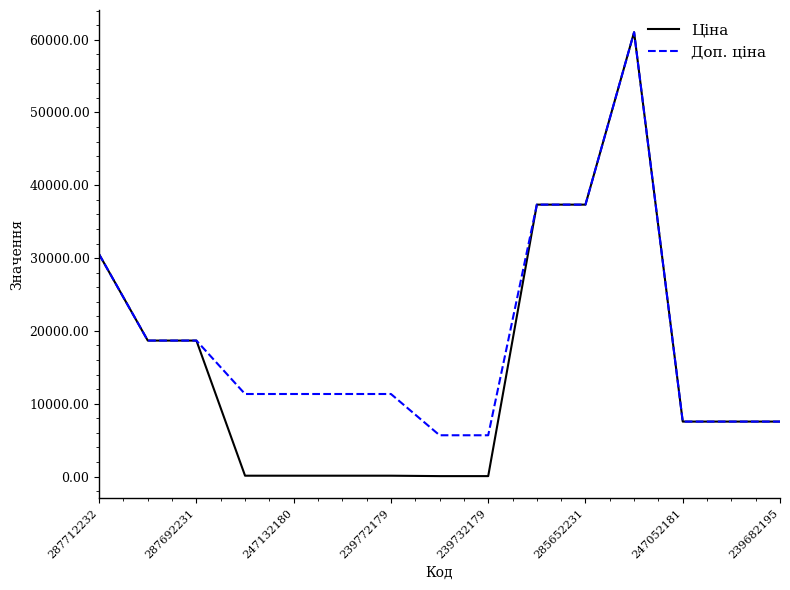

How many lines are shown in the chart?

2